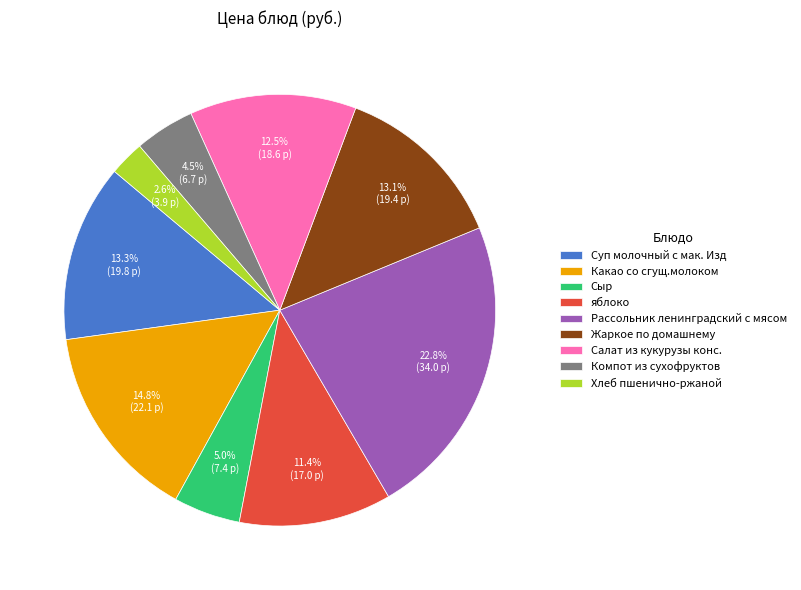

Which slice is the smallest?

Хлеб пшенично-ржаной